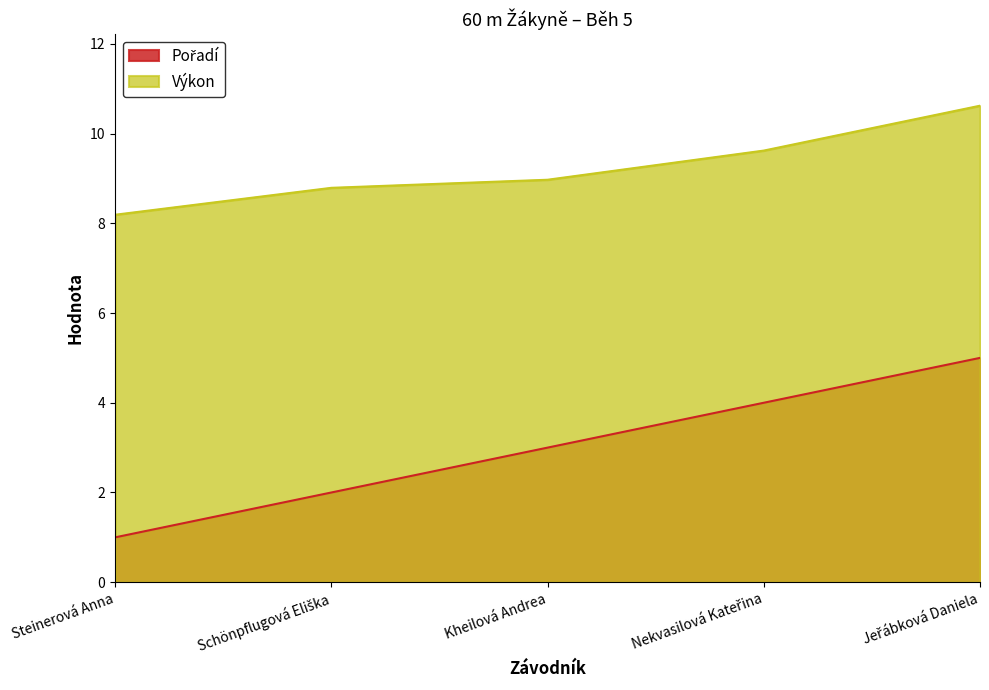

Which series has the largest total across all categories?

Výkon